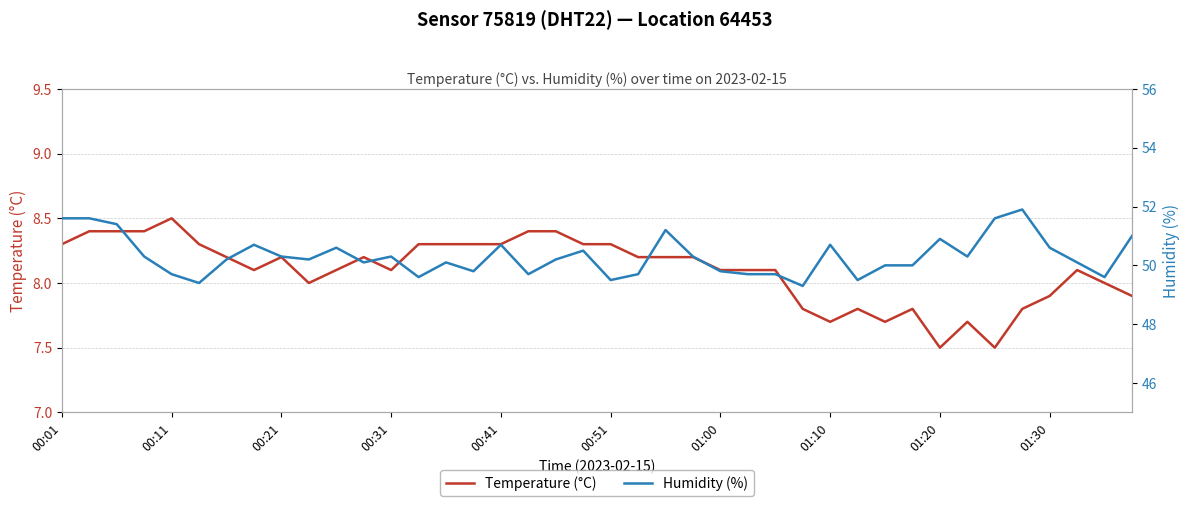

The Temperature (°C) series shows 7.5 at 01:20. True or false?

True